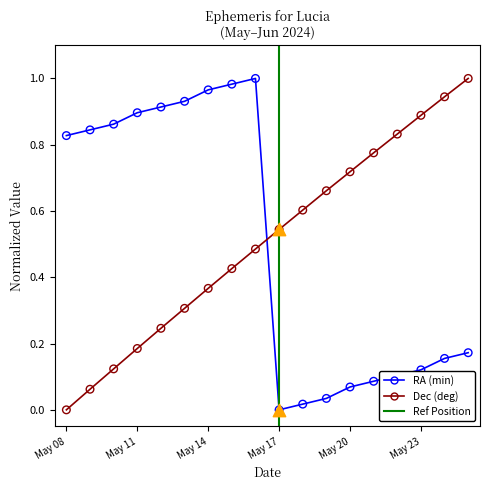

Which series contains the highest Y value?

RA (min)